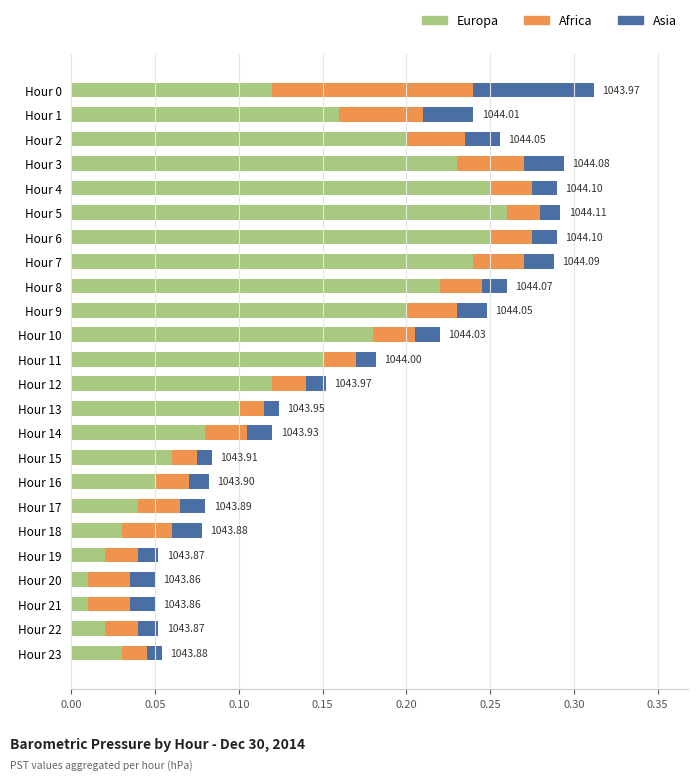

Count the number of categories in the chart.

24